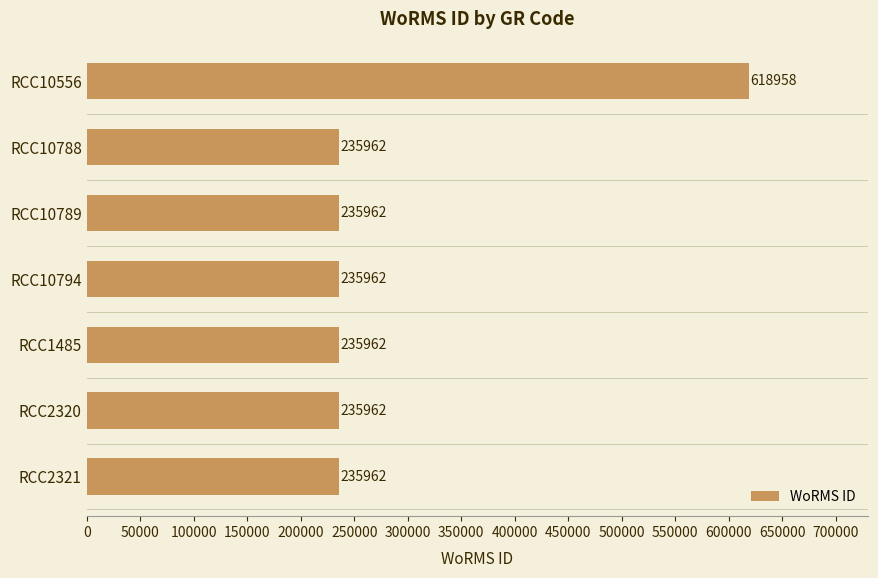

What is the minimum value shown in the chart?

235962